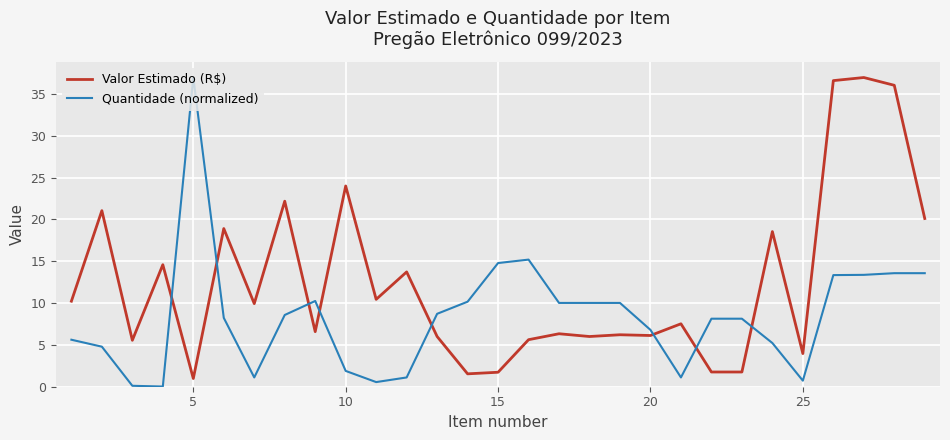

Which series has the largest total across all categories?

Valor Estimado (R$)